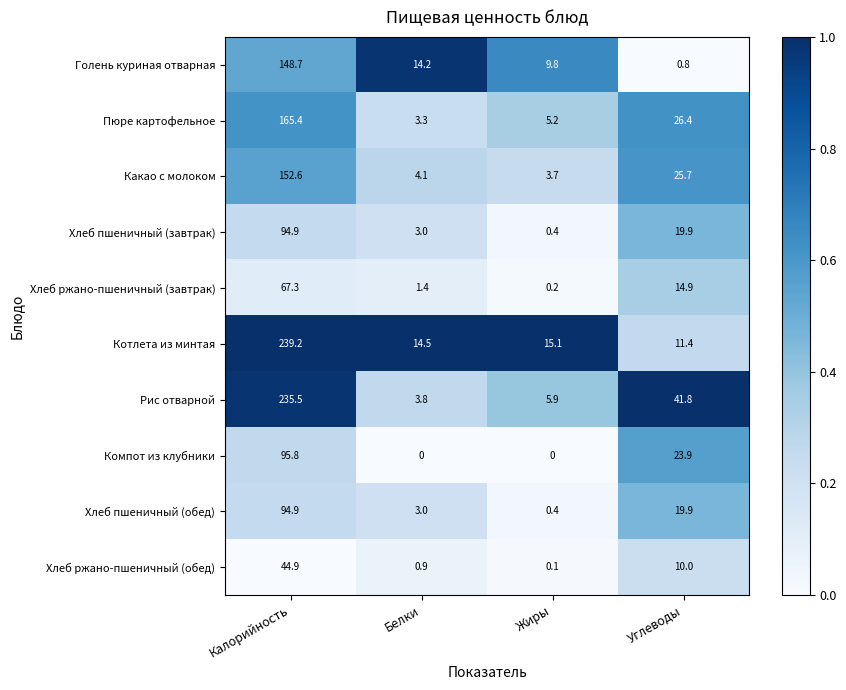

What is the maximum value for Хлеб пшеничный (завтрак)?

94.9